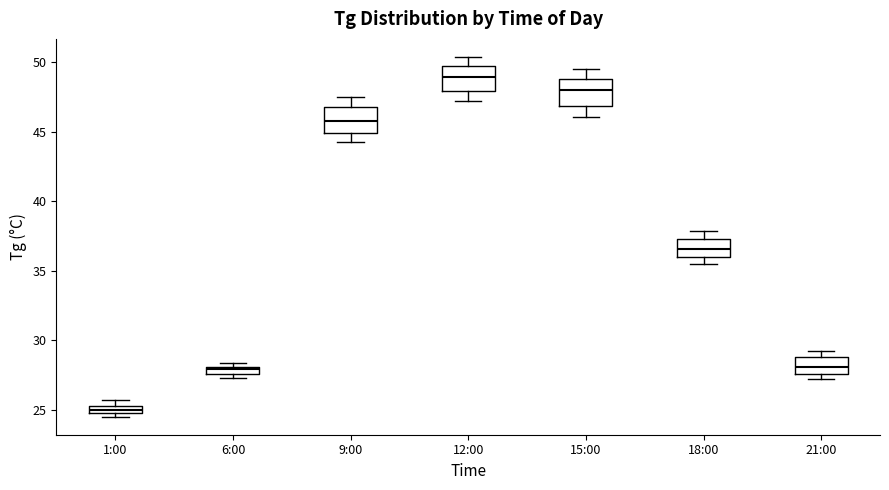

Where is the lower edge of the box for 6:00 on the y-axis? The values are not printed on the chart, so give them approximately, as read against the axis.

27.5